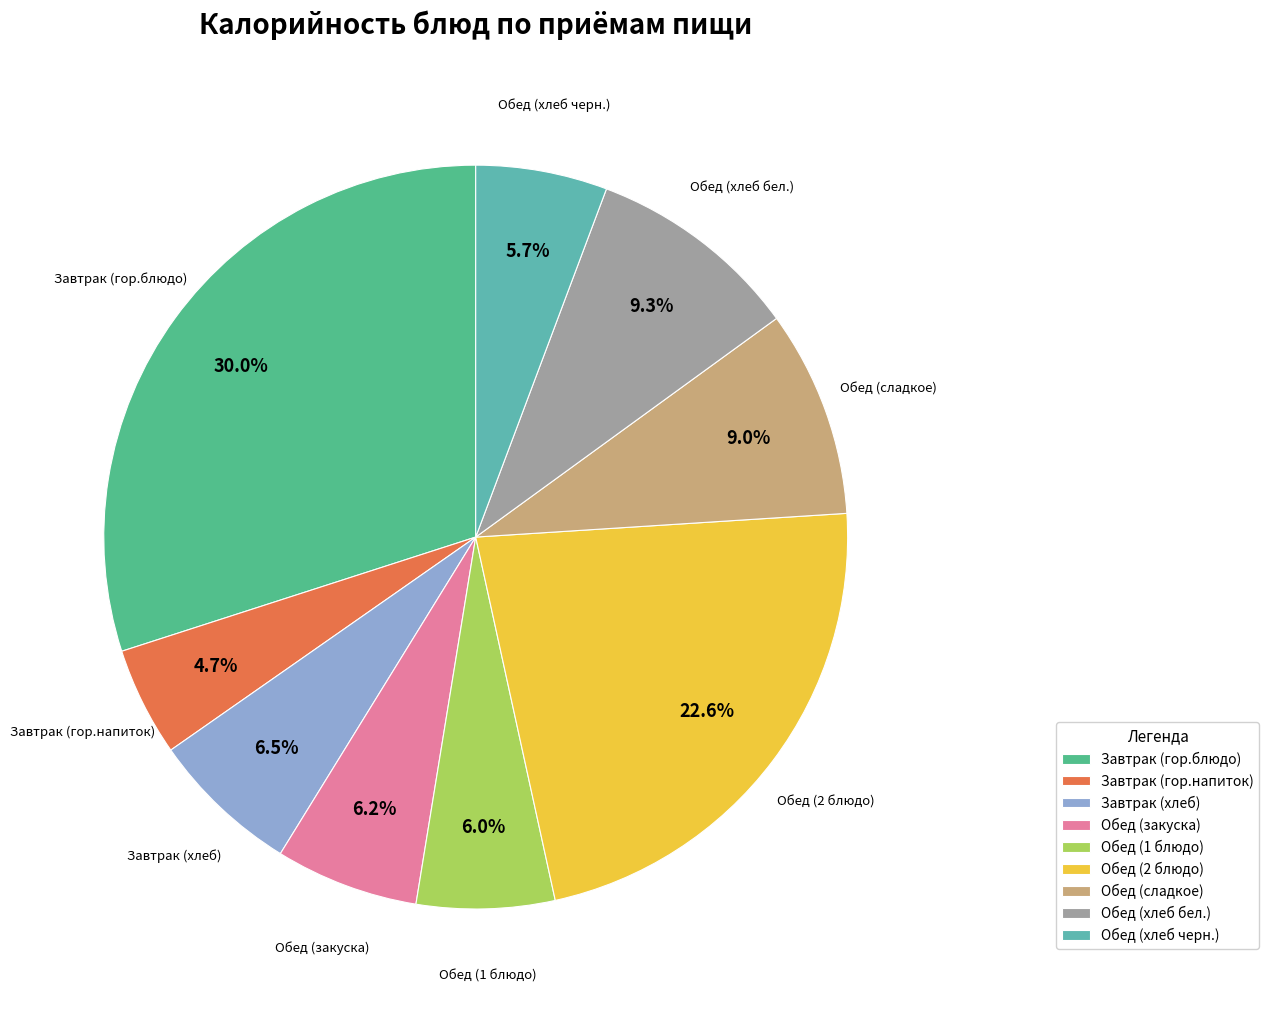

To the nearest percent, what is the combined percentage of Обед (сладкое) and Обед (закуска)?

15%